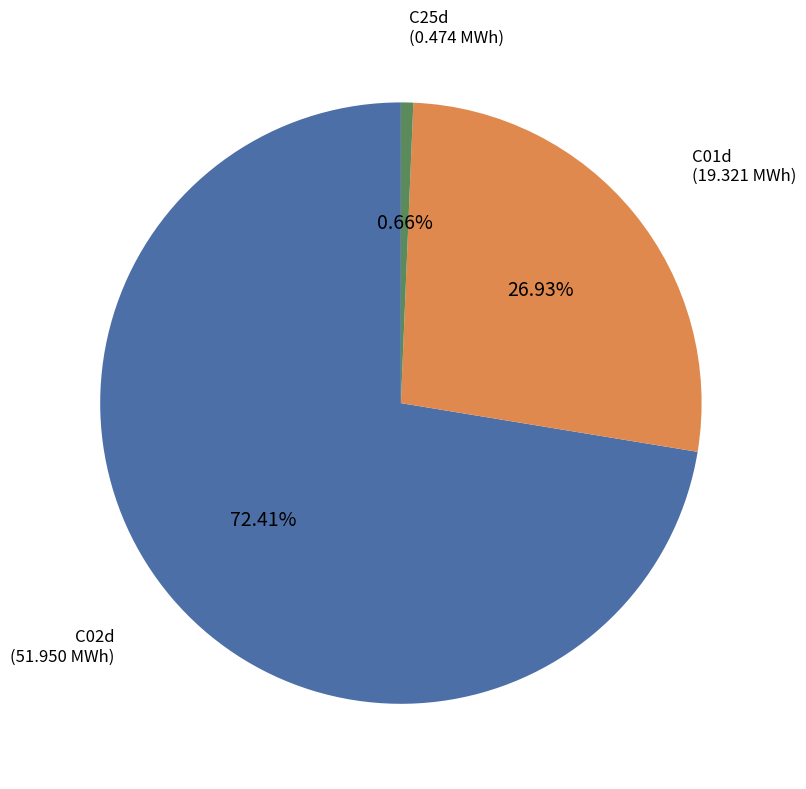

Does any single category account for the majority?

Yes